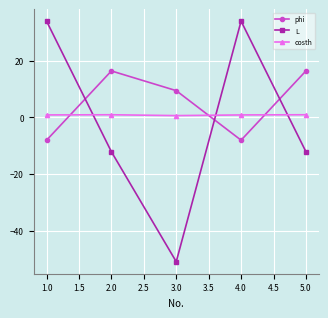

Which series has the widest spread of values?

L